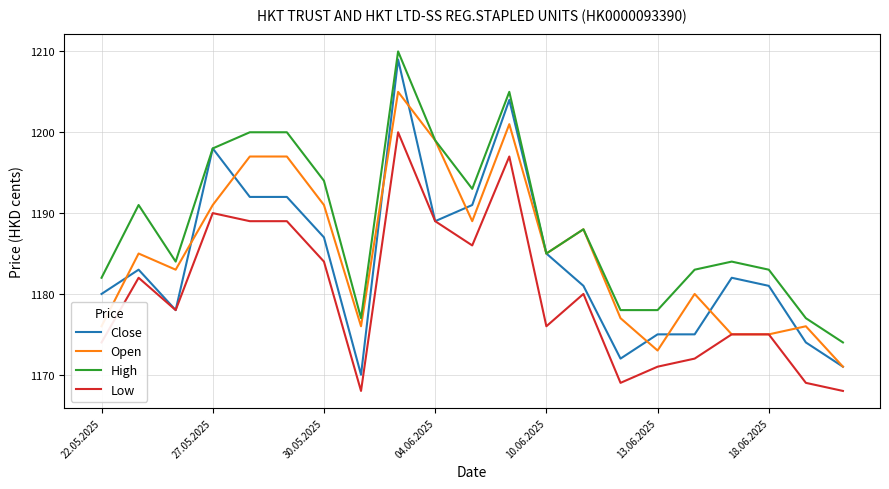

Which series has the widest spread of values?

Close